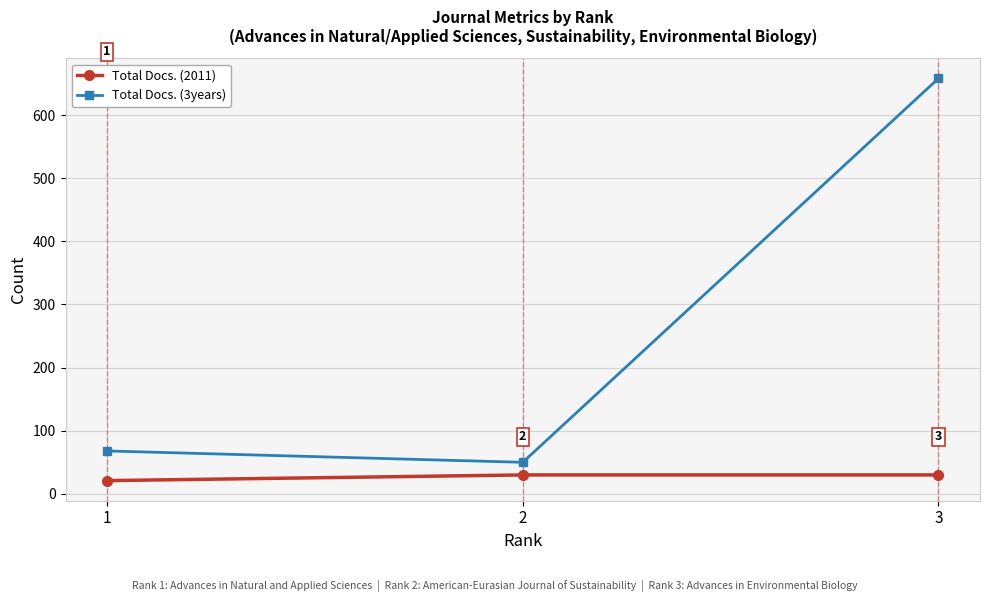

What is the value of the Total Docs. (2011) point at the 3rd from the left?

30